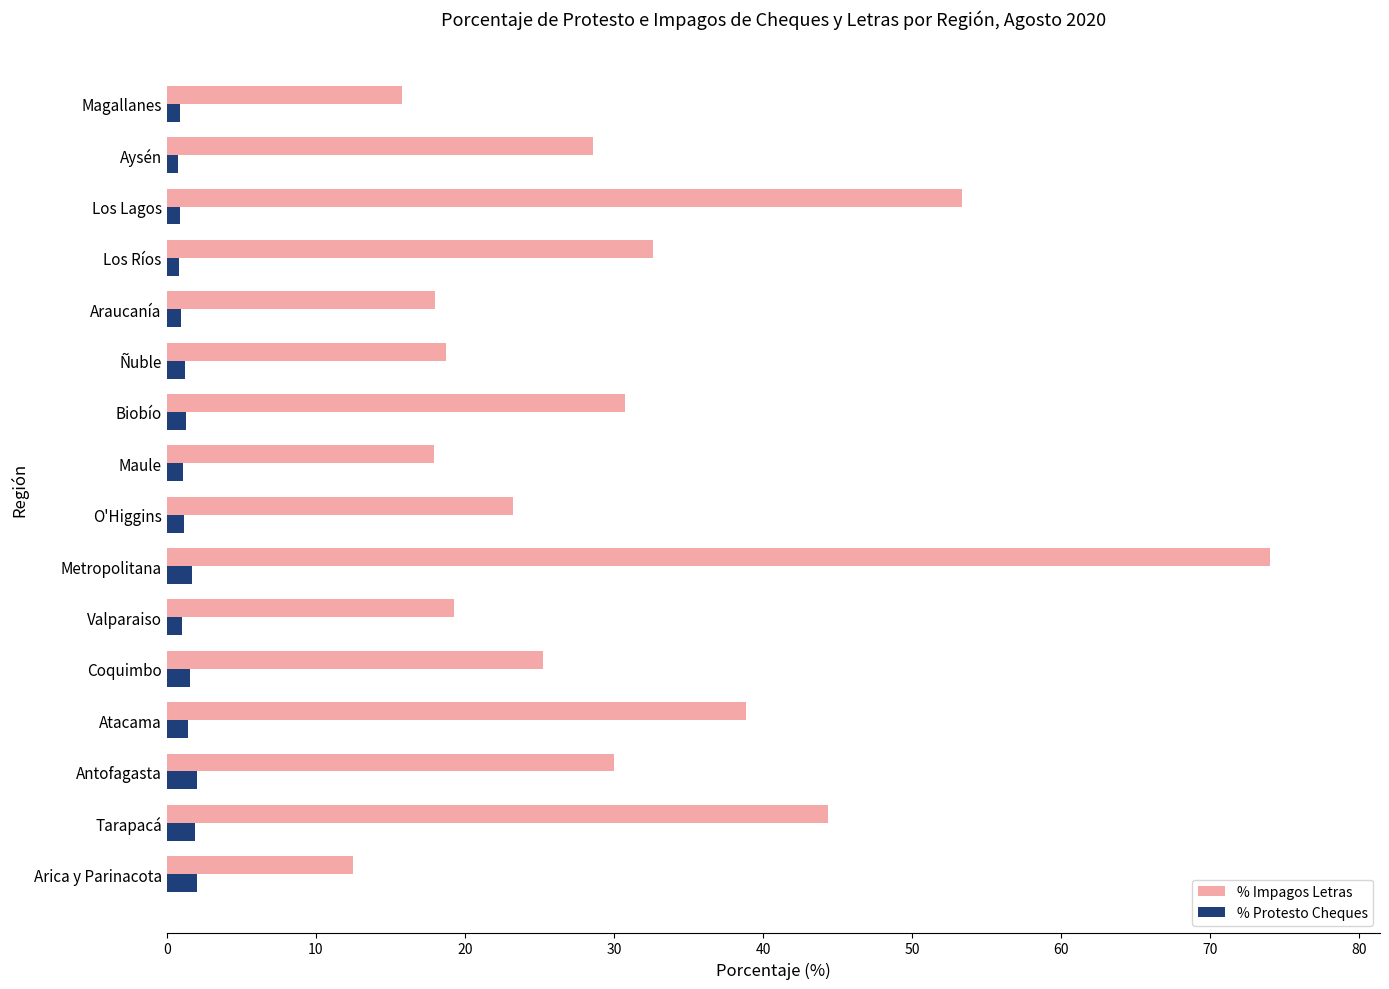

How many data points in % Impagos Letras are above 28?

8